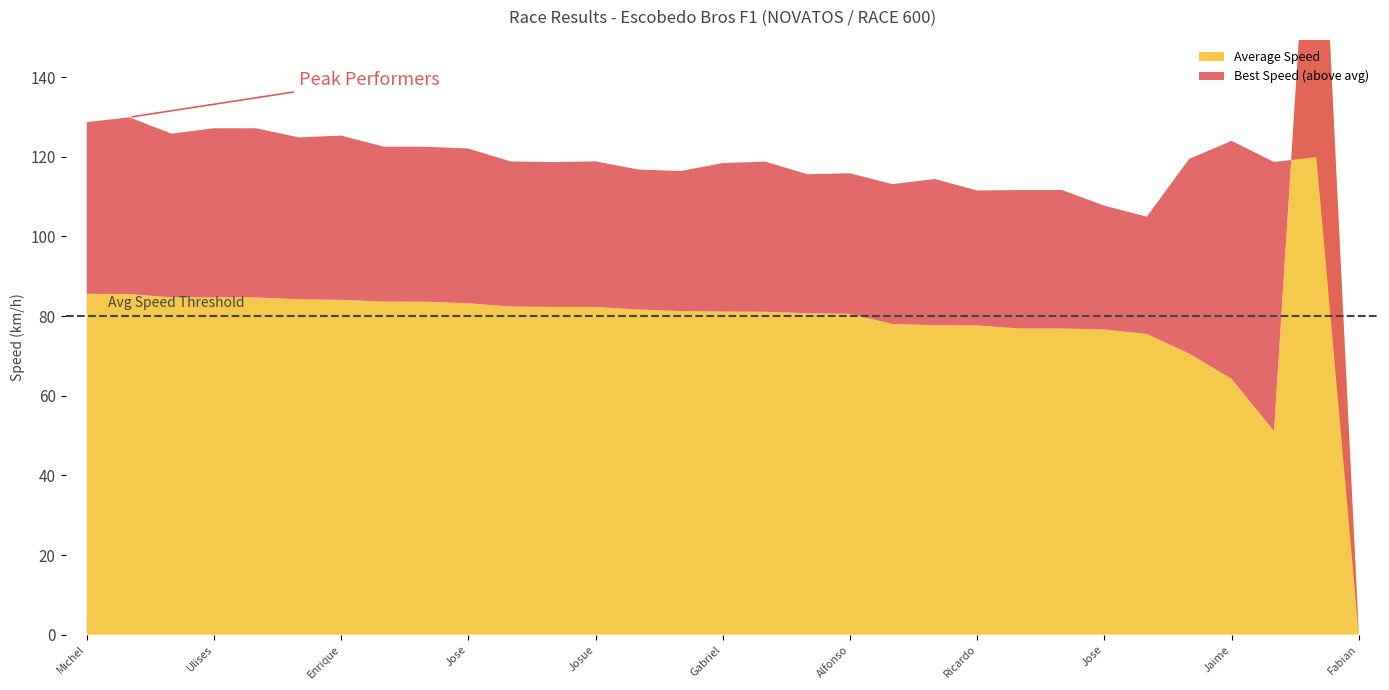

True or false: Best Speed has more than 1 points higher than both neighbors.

True